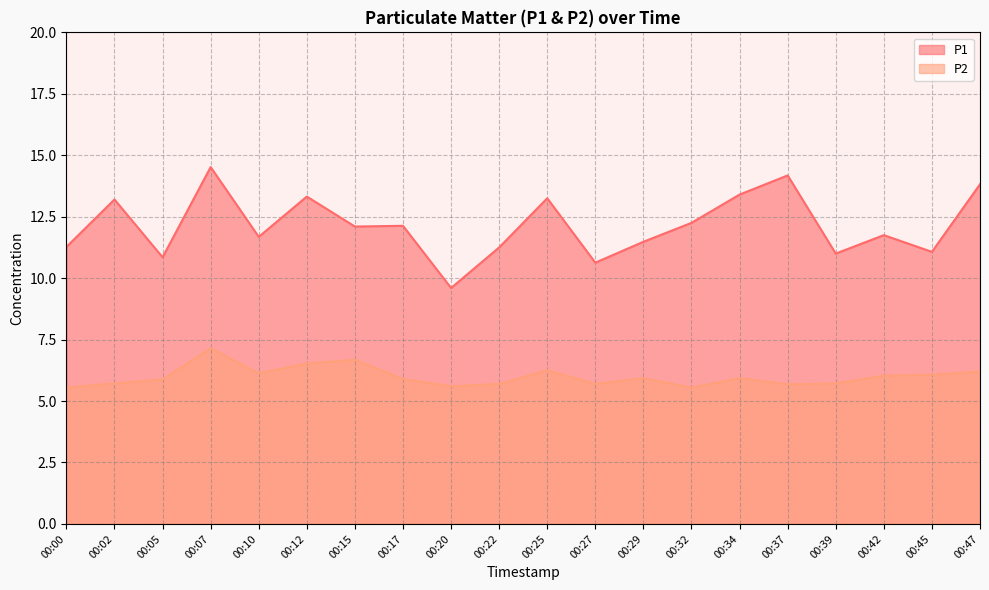

What is the smallest value displayed?

5.5